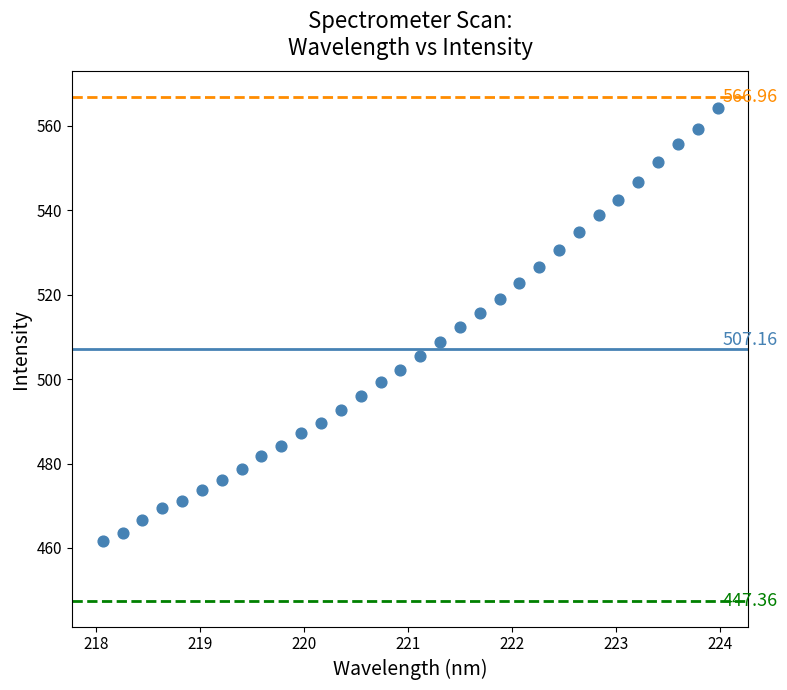

What is the range of Y values (max minus min)?

102.5